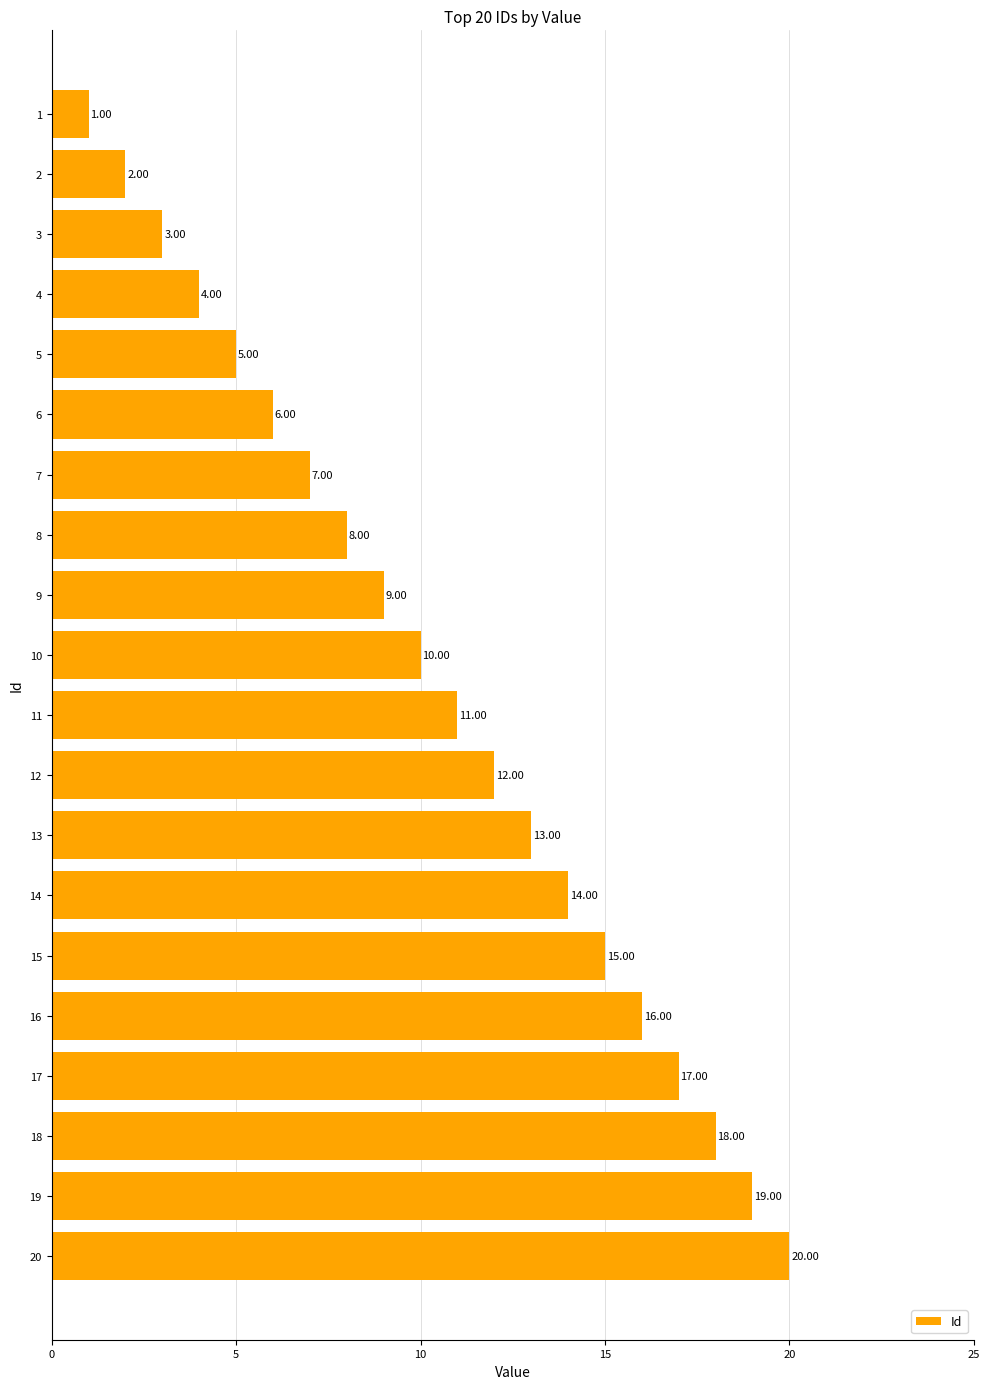

Approximately how many times larger is the value at 13 compared to 8?

1.6